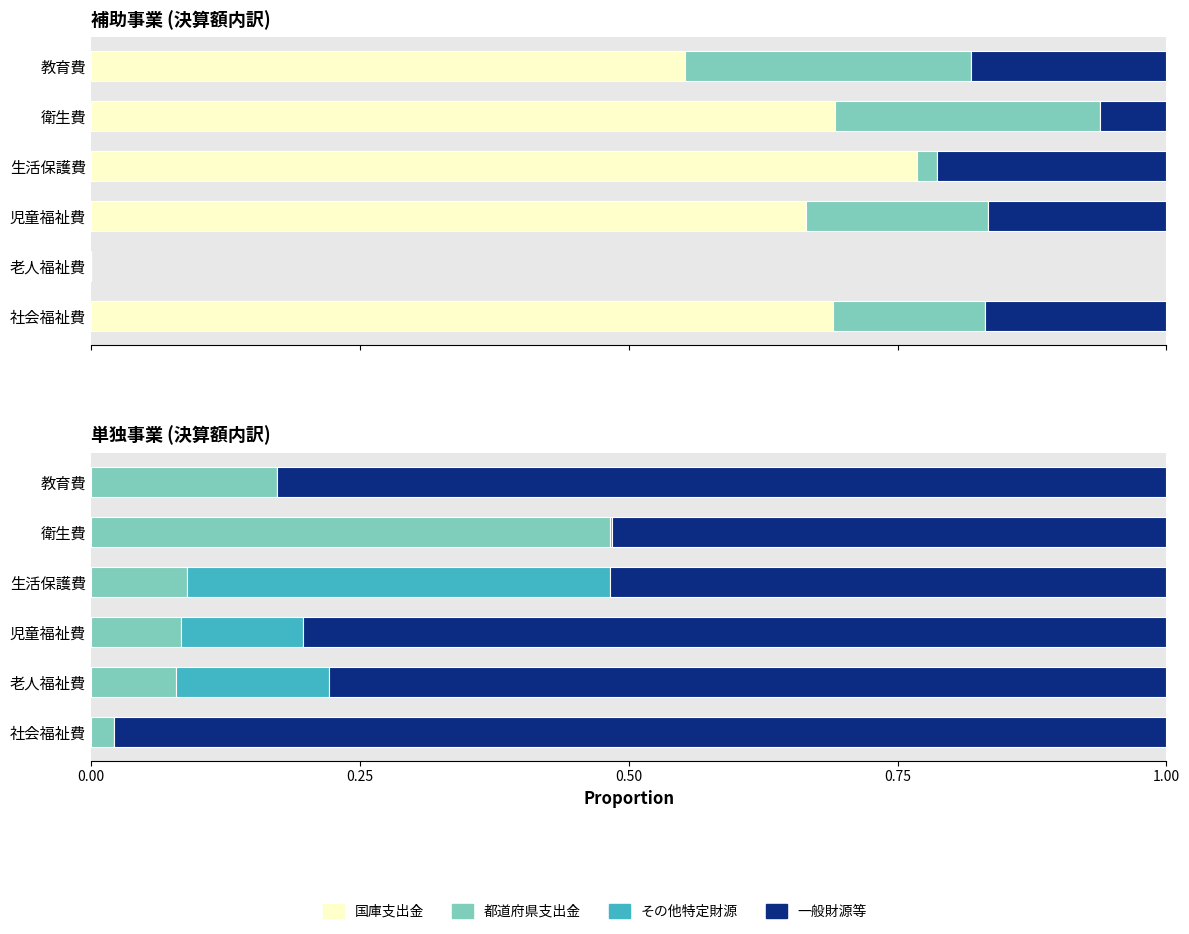

Is the value of 都道府県支出金 at 0.75 greater than the value of 国庫支出金 at 0.75?

No